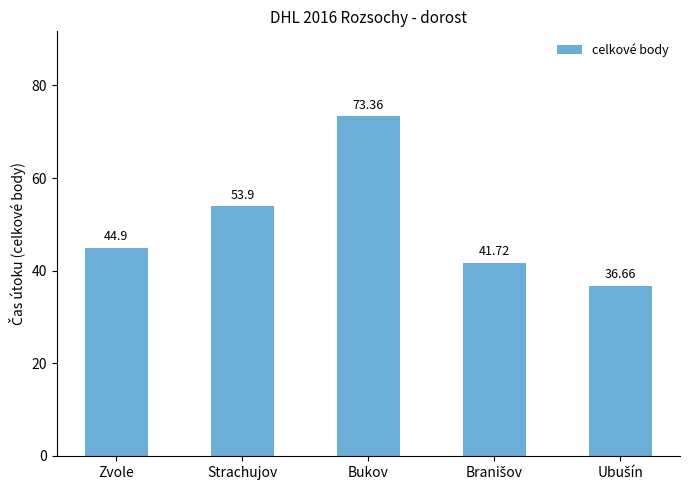

Which category has the highest value across all series?

Bukov